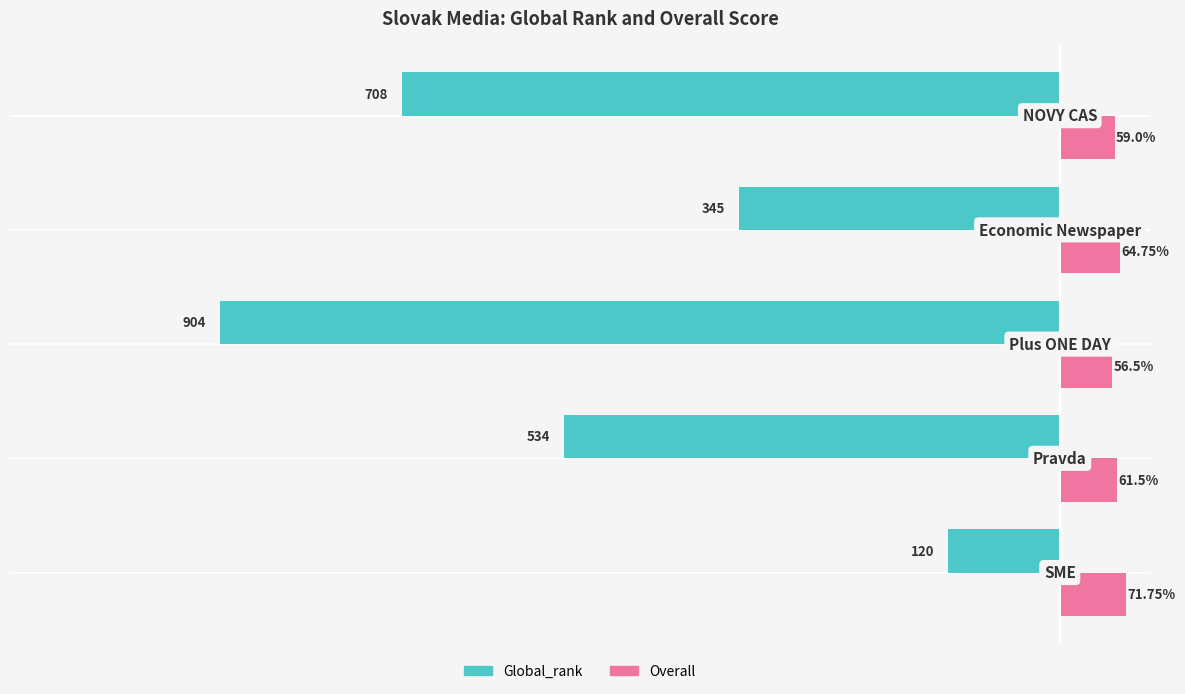

Rank the series by their average value, from highest to lowest.

Overall, Global_rank